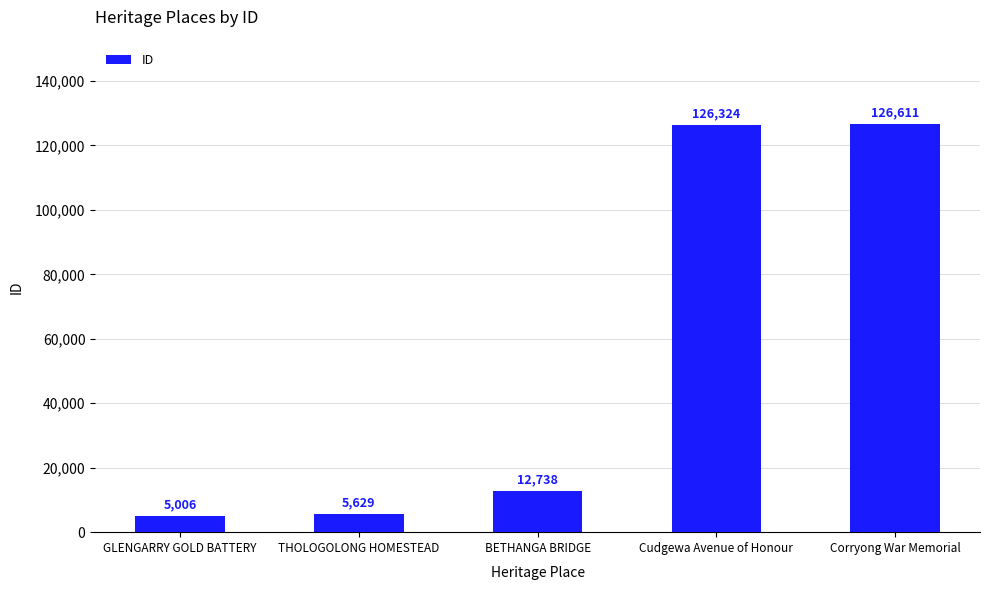

Rank the categories by value from highest to lowest.

Corryong War Memorial, Cudgewa Avenue of Honour, BETHANGA BRIDGE, THOLOGOLONG HOMESTEAD, GLENGARRY GOLD BATTERY